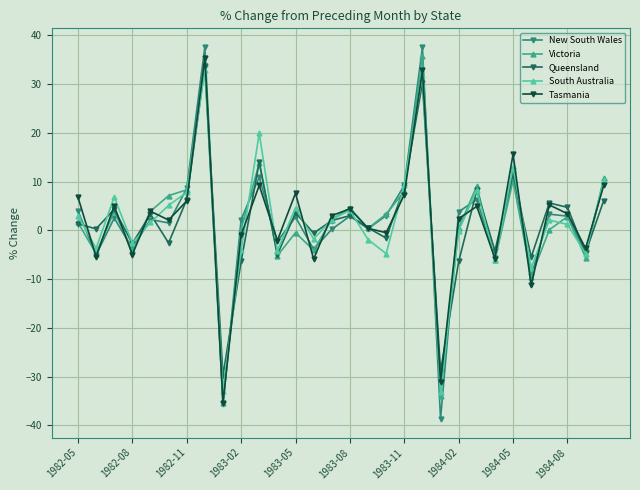

What is the maximum value shown in the chart?

37.6